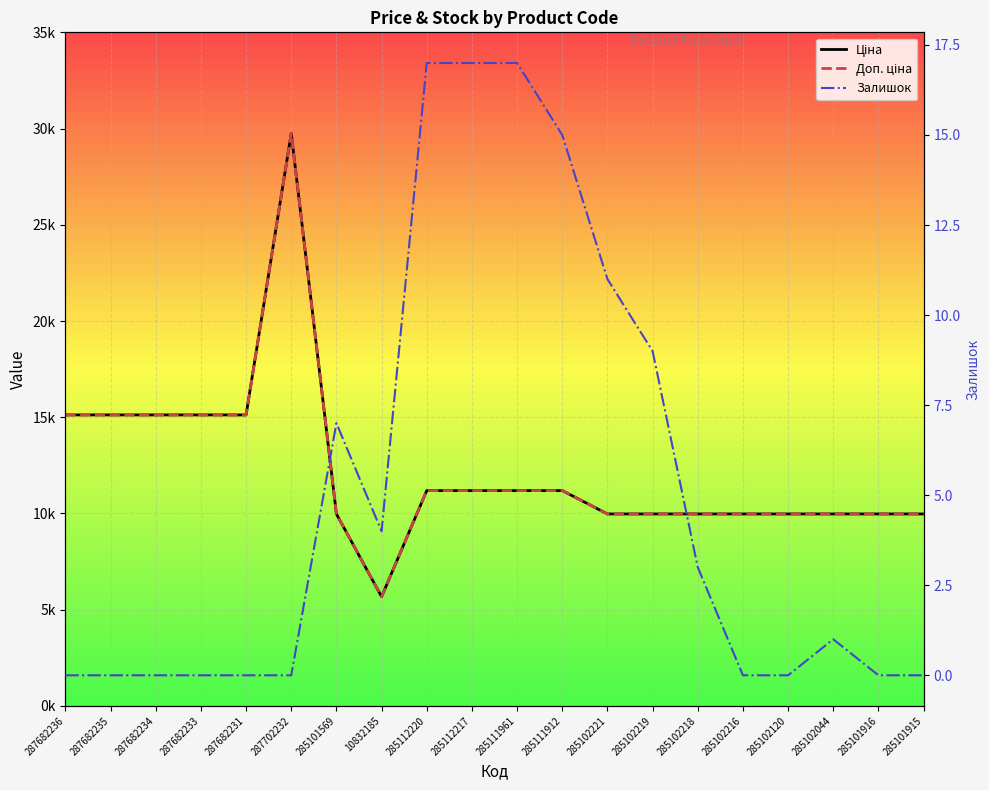

What is the total value across all series at 285102221?

19961.0